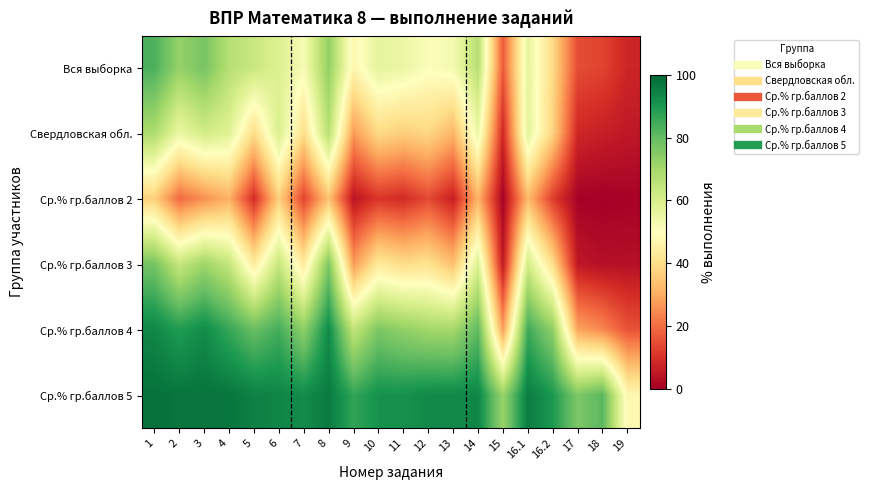

Reading right to left, transcribe all the data shown in this chart.

Вся выборка: 19=7.9	18=13.5	17=14.9	16.2=39.0	16.1=56.4	15=17.1	14=66.6	13=52.6	12=51.0	11=55.0	10=56.6	9=47.1	8=73.0	7=52.0	6=58.7	5=63.1	4=66.8	3=77.2	2=72.5	1=83.6
Свердловская обл.: 19=5.2	18=6.7	17=8.4	16.2=37.5	16.1=57.2	15=8.3	14=54.8	13=31.9	12=38.5	11=36.5	10=39.1	9=27.1	8=66.5	7=39.9	6=59.7	5=39.5	4=58.0	3=61.3	2=55.1	1=68.5
Ср.% гр.баллов 2: 19=0.8	18=0.4	17=0.7	16.2=12.3	16.1=32.6	15=0.7	14=31.3	13=6.7	12=14.5	11=9.1	10=10.8	9=4.5	8=34.2	7=13.4	6=36.8	5=9.3	4=30.9	3=25.4	2=19.5	1=36.8
Ср.% гр.баллов 3: 19=3.6	18=3.3	17=5.2	16.2=39.7	16.1=61.4	15=5.5	14=59.0	13=33.8	12=41.1	11=39.7	10=43.2	9=27.3	8=76.2	7=43.3	6=63.7	5=43.9	4=64.0	3=71.1	2=63.5	1=77.5
Ср.% гр.баллов 4: 19=15.9	18=24.2	17=28.8	16.2=73.4	16.1=85.2	15=27.8	14=80.7	13=70.0	12=70.2	11=73.1	10=76.4	9=64.6	8=92.5	7=73.6	6=84.4	5=79.3	4=86.1	3=92.3	2=89.0	1=93.4
Ср.% гр.баллов 5: 19=47.8	18=81.5	17=76.2	16.2=89.6	16.1=95.5	15=72.0	14=93.5	13=93.0	12=93.0	11=91.3	10=91.1	9=86.6	8=95.8	7=92.4	6=93.7	5=94.6	4=96.8	3=97.2	2=97.0	1=97.8